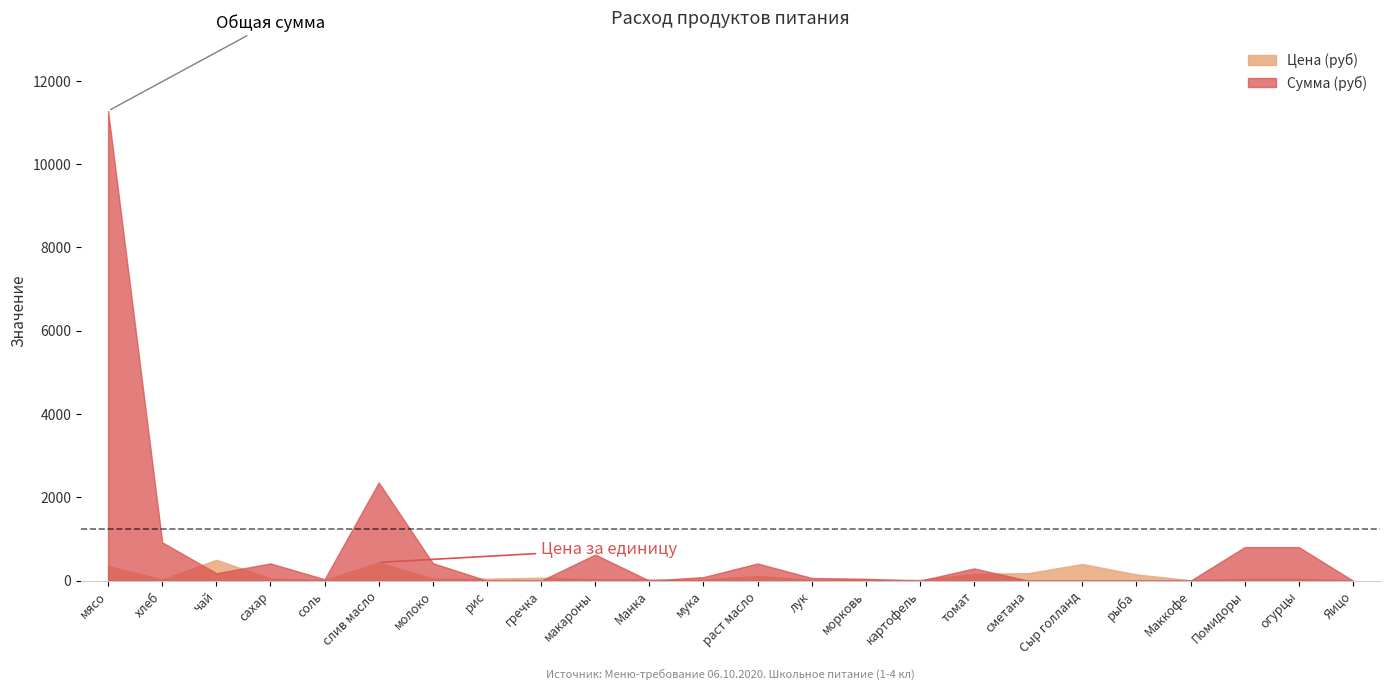

At молоко, list the series in order from smallest to largest.

Цена (руб), Сумма (руб)